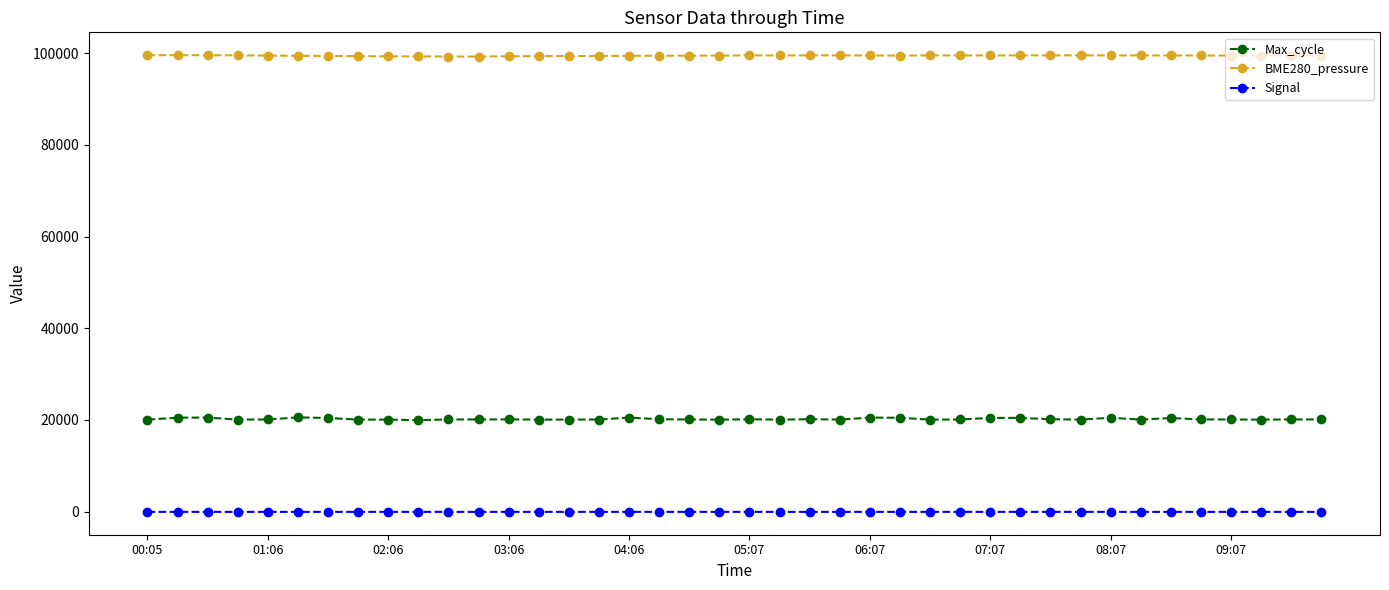

Which series has the largest total across all categories?

BME280_pressure